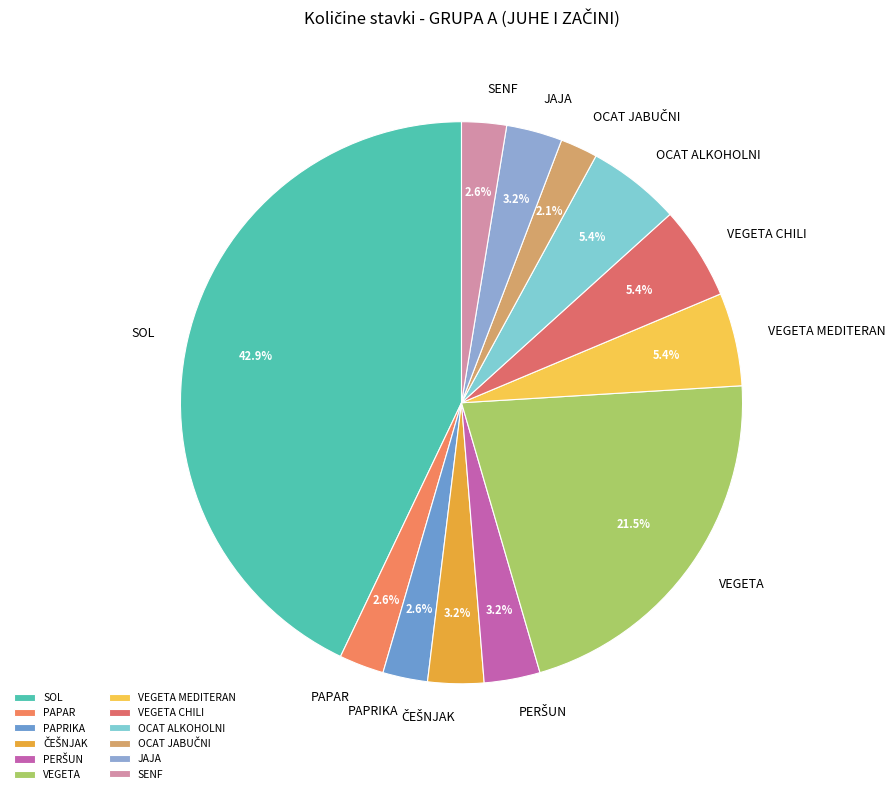

Which slice is the largest?

SOL